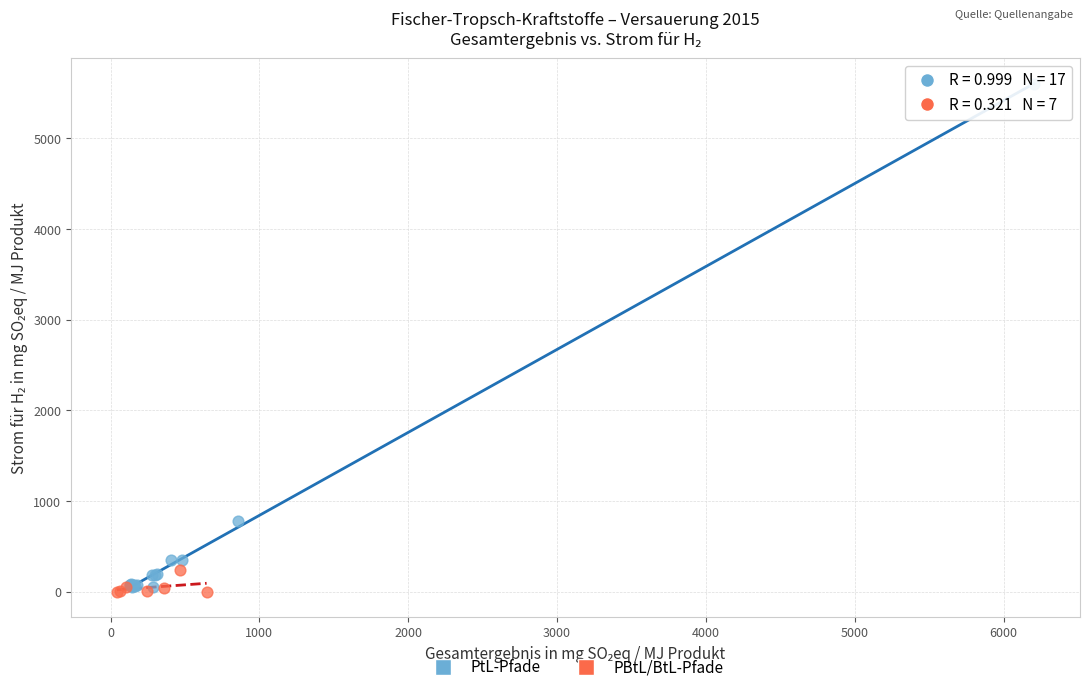

Which series has the largest Y range (max minus min)?

PtL-Pfade